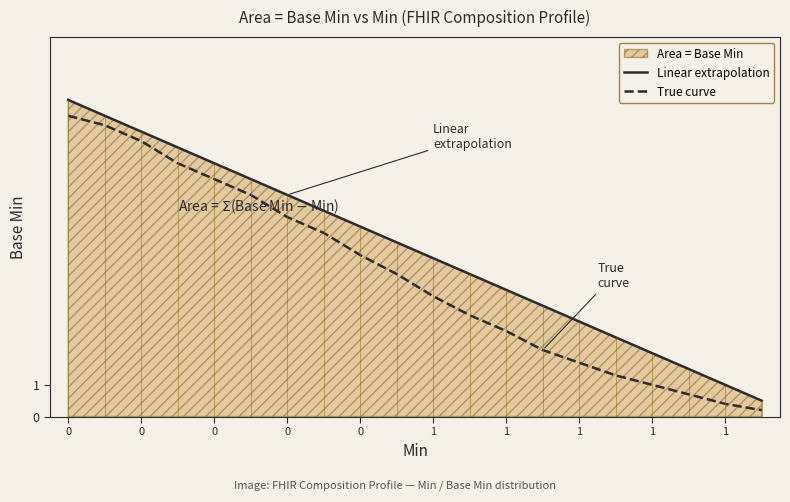

What is the spread (max minus min) of values at 0?

0.5